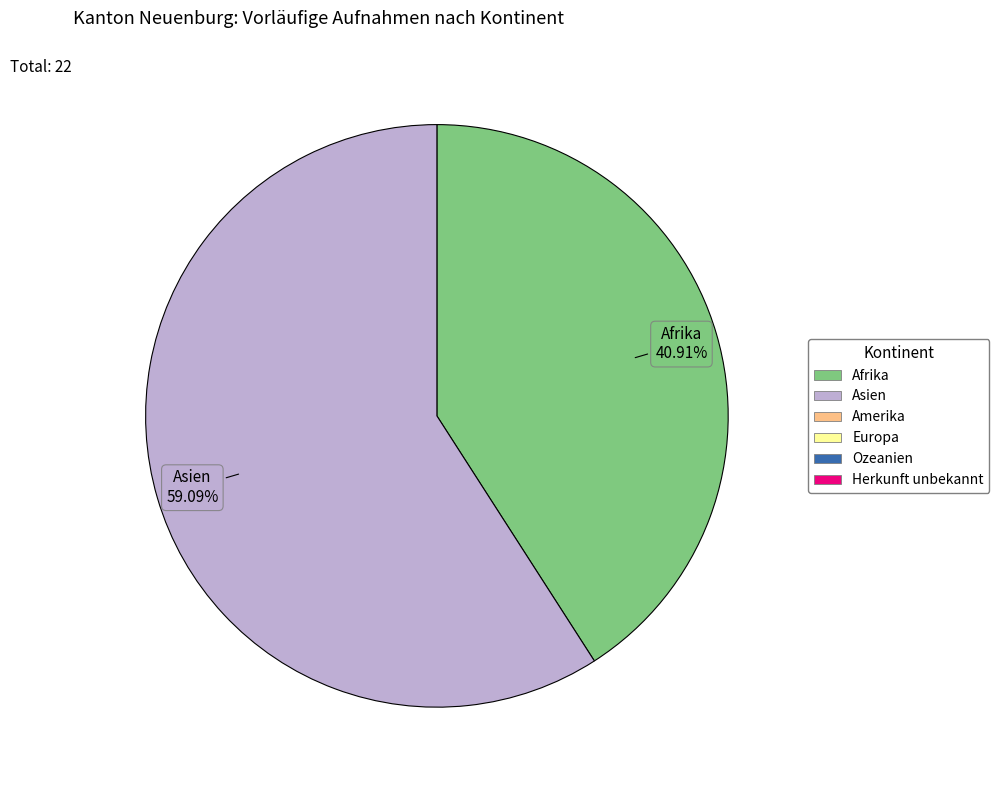

Does any single category account for the majority?

Yes